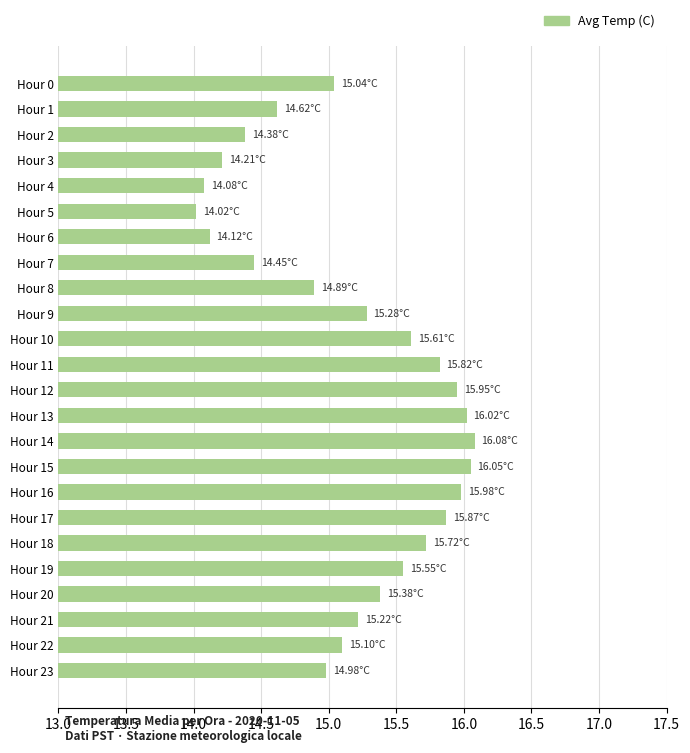

What is the sum of the values at Hour 18 and Hour 20?

31.1